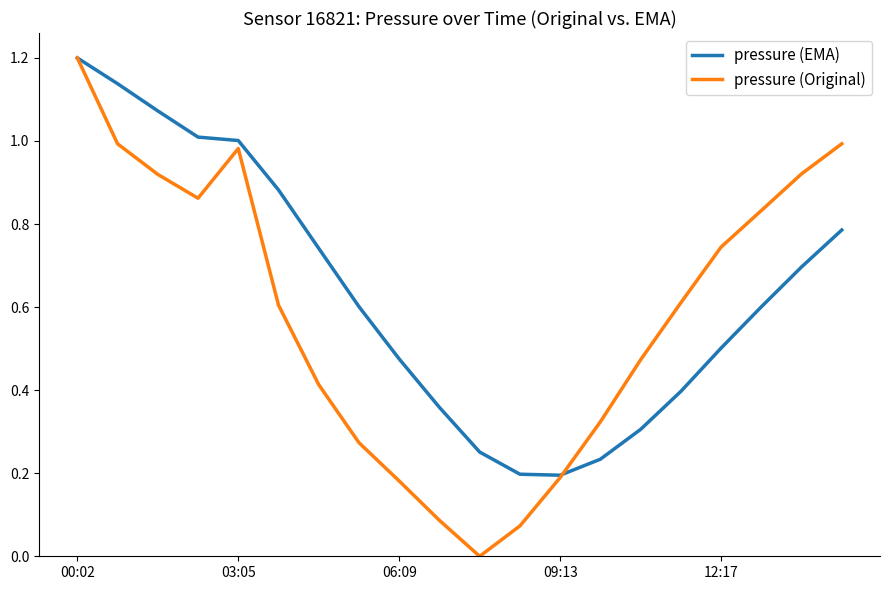

What is the maximum value shown in the chart?

1.2